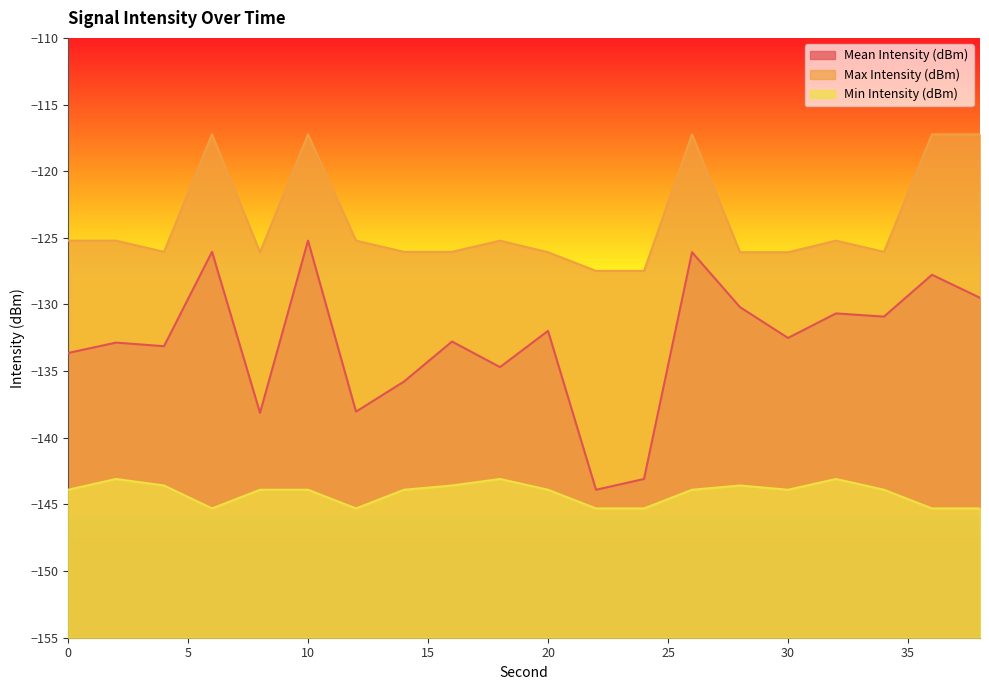

True or false: Mean Intensity (dBm) and Max Intensity (dBm) intersect in this chart.

False